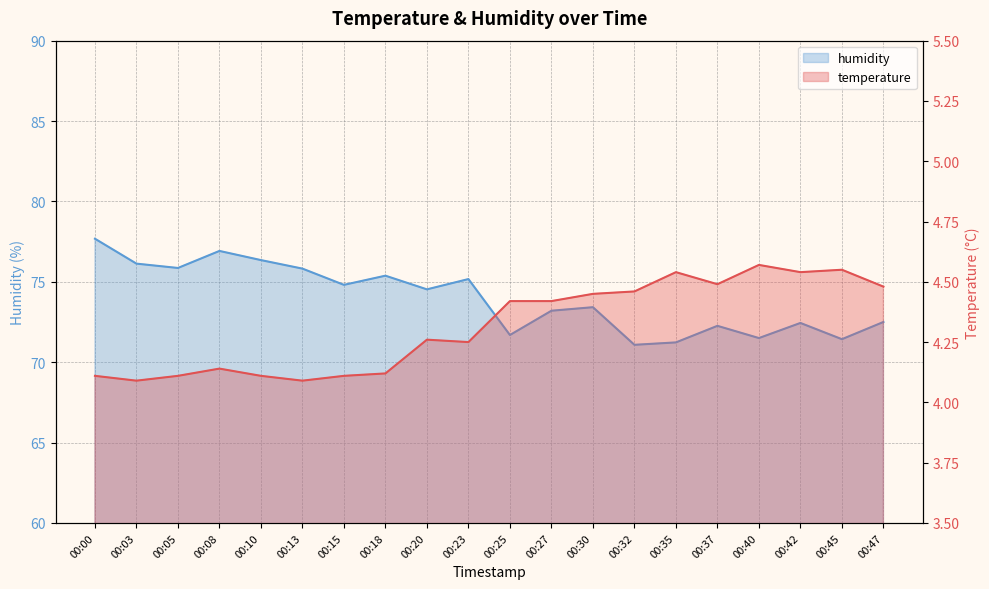

What is the sum of the temperature values at 00:47 and 00:35?

9.0